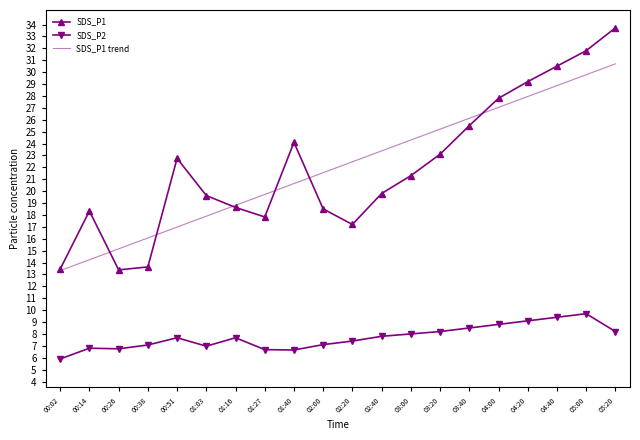

What are all the series names shown in the legend?

SDS_P1, SDS_P2, SDS_P1 trend